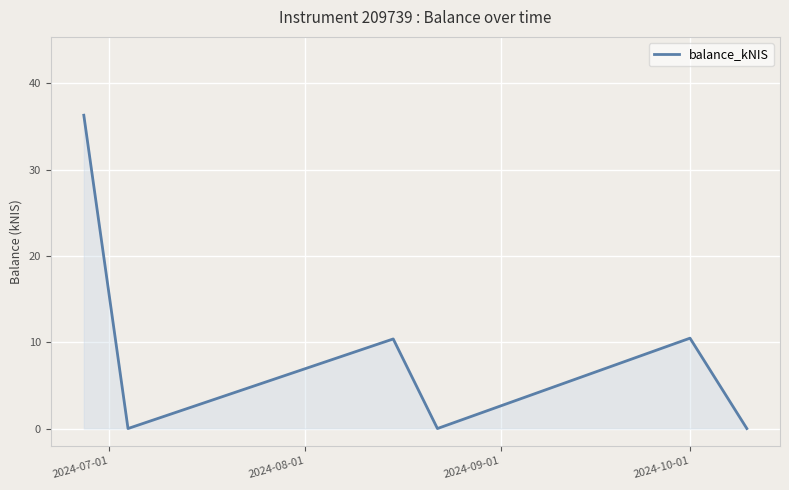

What is the greatest value displayed?

36.3